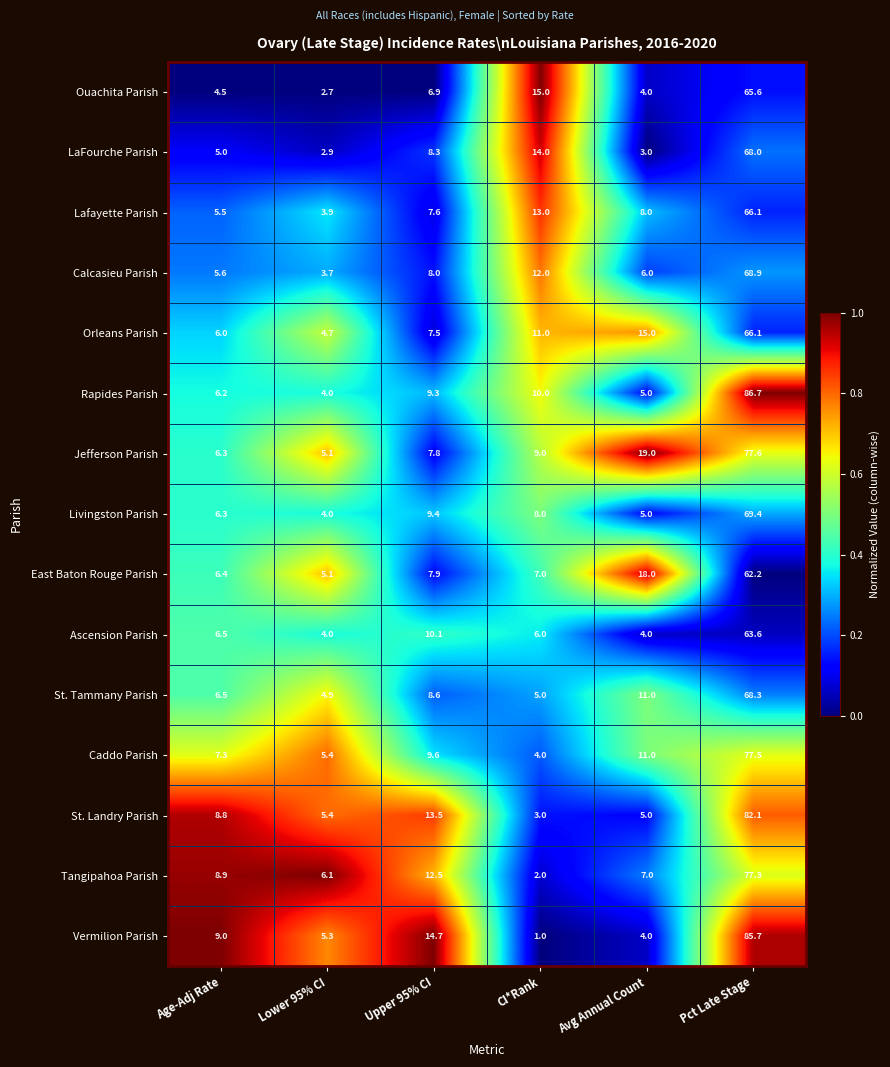

At which category is the sum across all series the highest?

Pct Late Stage